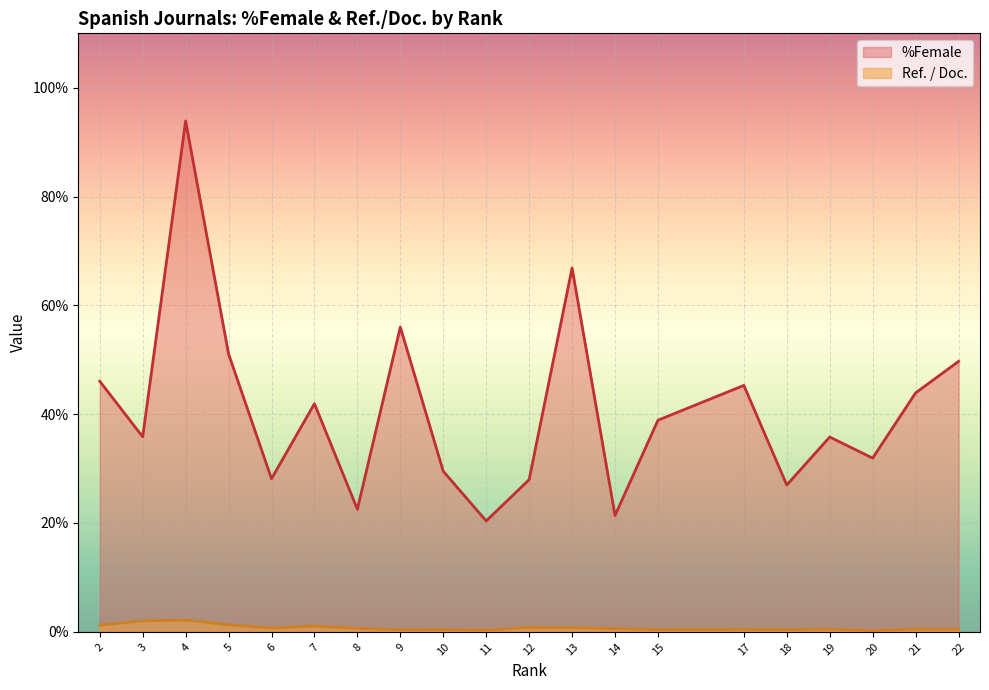

What are all the series names shown in the legend?

%Female, Ref. / Doc.